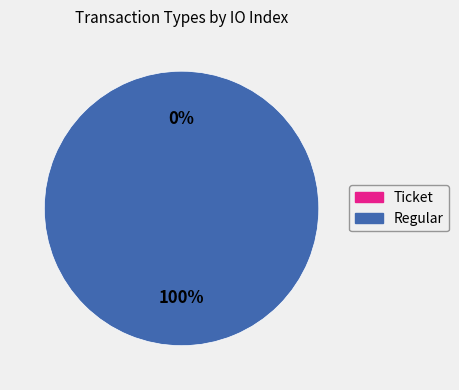

Which category accounts for the majority?

Regular